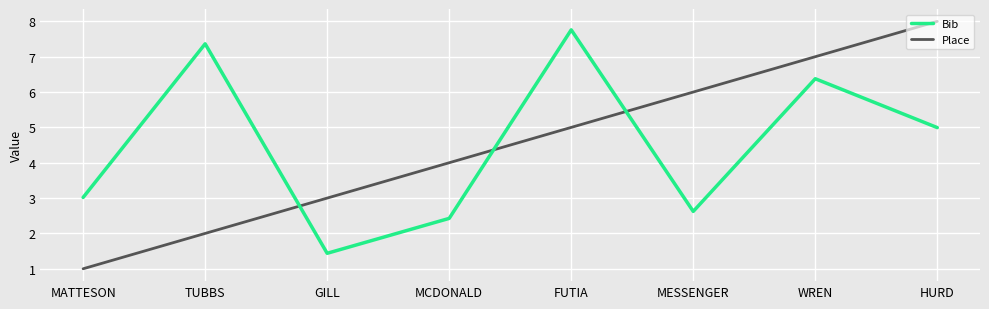

True or false: Place has more than 1 interior local peaks.

False